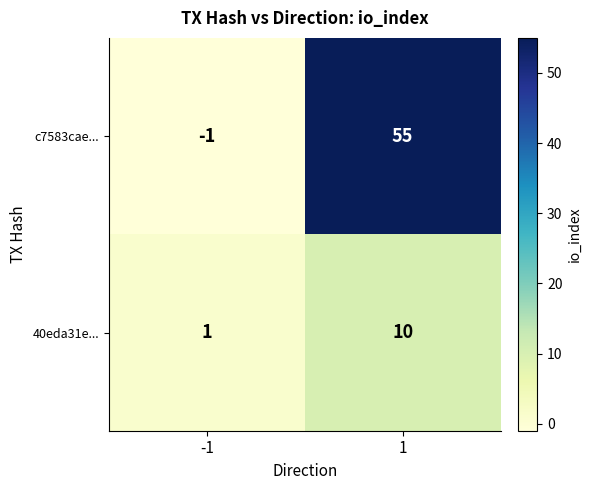

At which category is the sum across all series the highest?

1